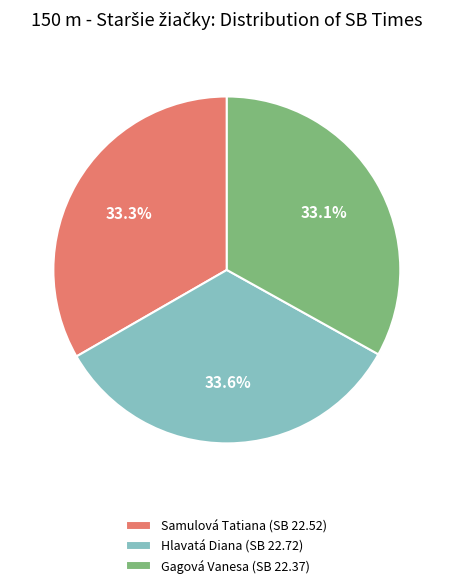

Does Hlavatá Diana (SB 22.72) account for over 50% of the chart?

No